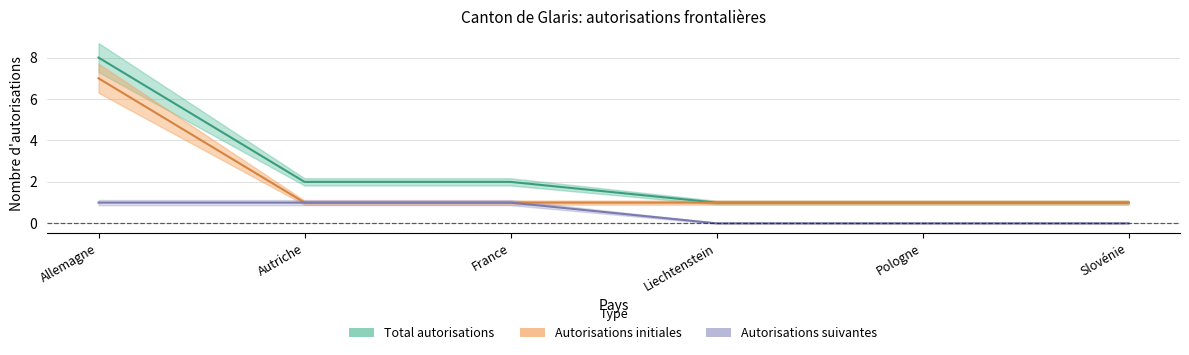

Is the value of Autorisations initiales at Liechtenstein greater than the value of Autorisations suivantes at Pologne?

Yes